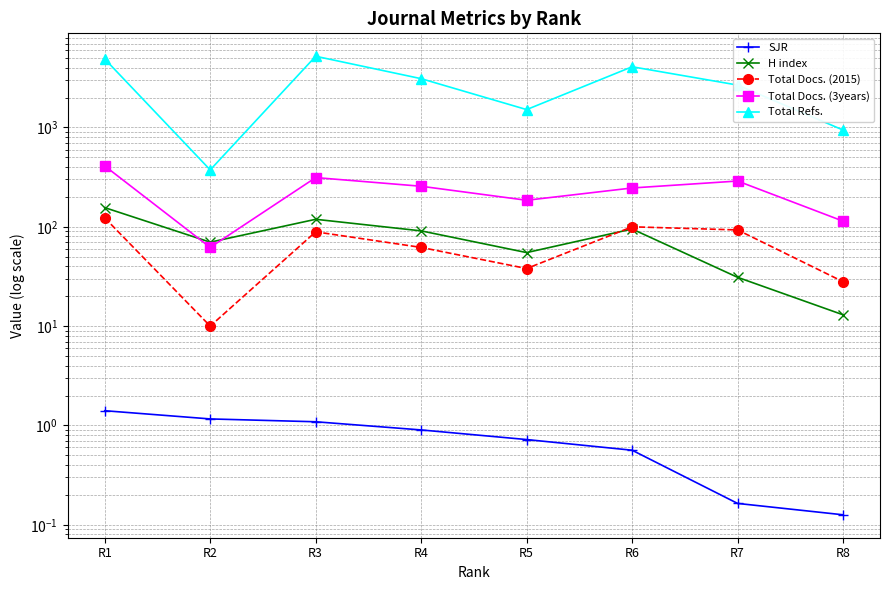

What is the total value across all series at R5?

1792.7